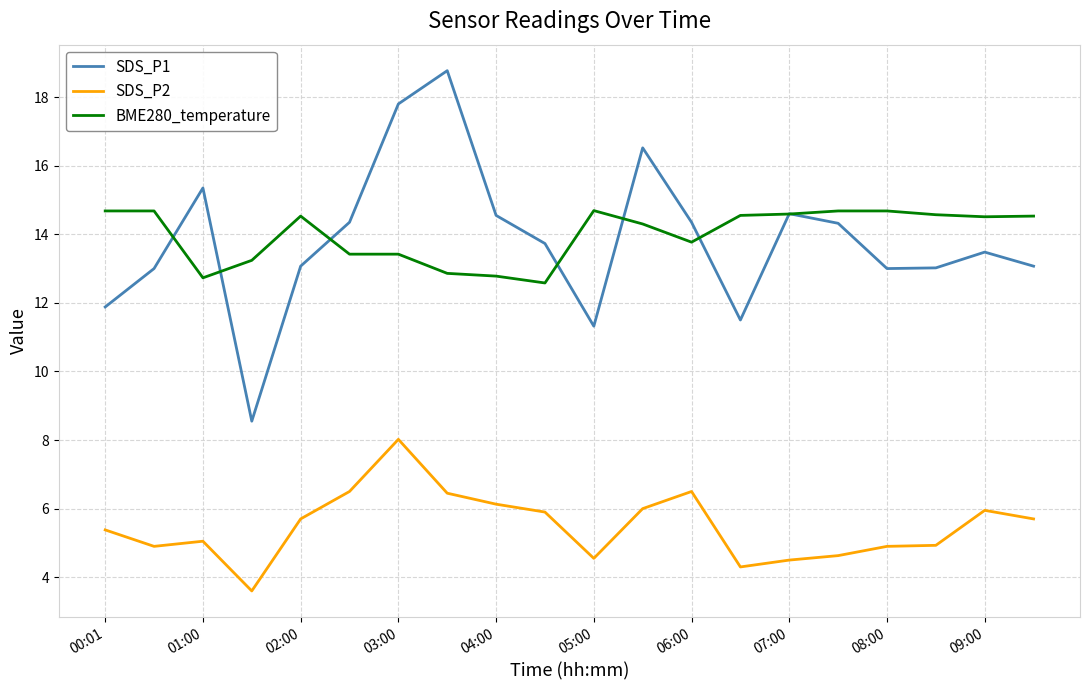

Which series has the widest spread of values?

SDS_P1